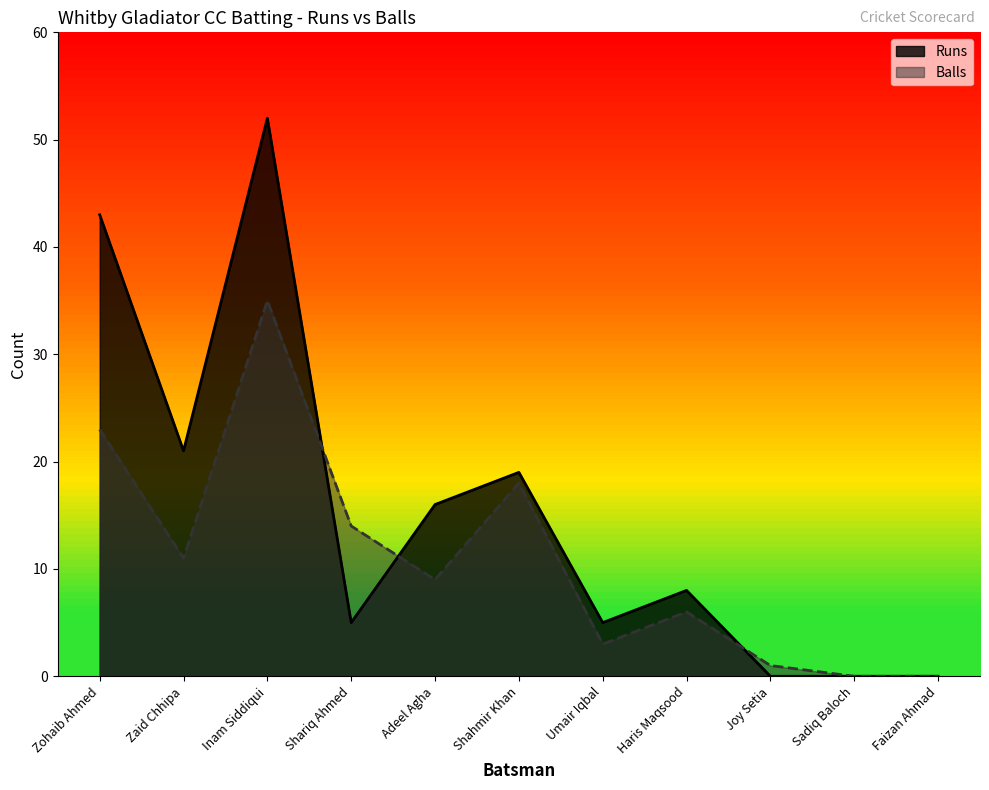

Rank the categories by Balls value from highest to lowest.

Inam Siddiqui, Zohaib Ahmed, Shahmir Khan, Shariq Ahmed, Zaid Chhipa, Adeel Agha, Haris Maqsood, Umair Iqbal, Joy Setia, Sadiq Baloch, Faizan Ahmad